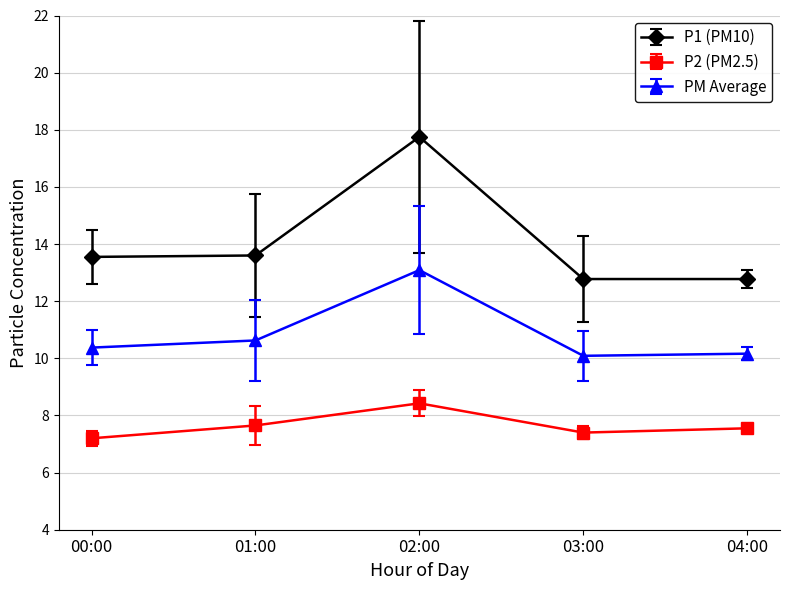

What is the difference between the second highest and minimum values in the P1 (PM10) series?

0.8